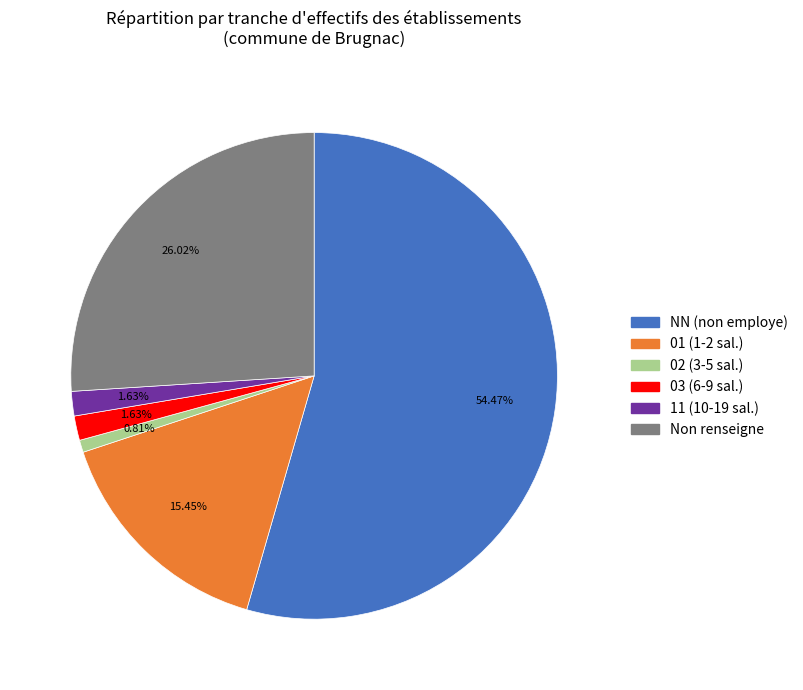

Which slice represents more than half of the pie?

NN (non employe)